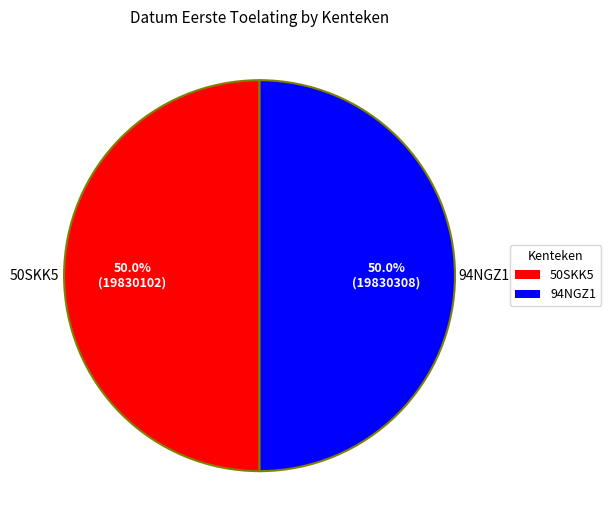

Combined, what portion of the pie is 94NGZ1 and 50SKK5?

100.0%